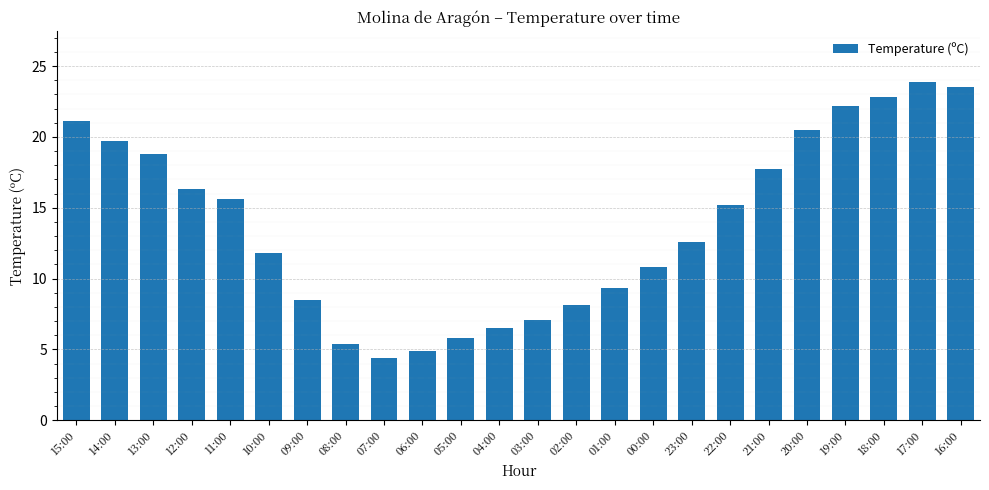

How many data points are less than 15?

12